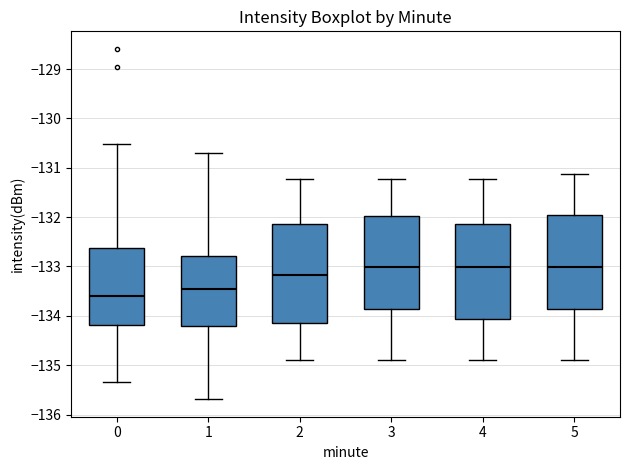

Where does the median line of the box at x = 0 sit on the y-axis? The values are not printed on the chart, so give them approximately, as read against the axis.

-133.6